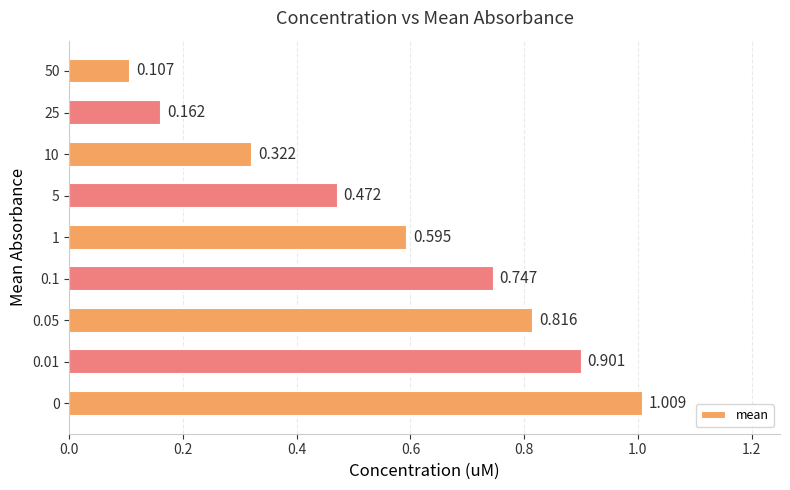

Does the chart contain any negative values?

No